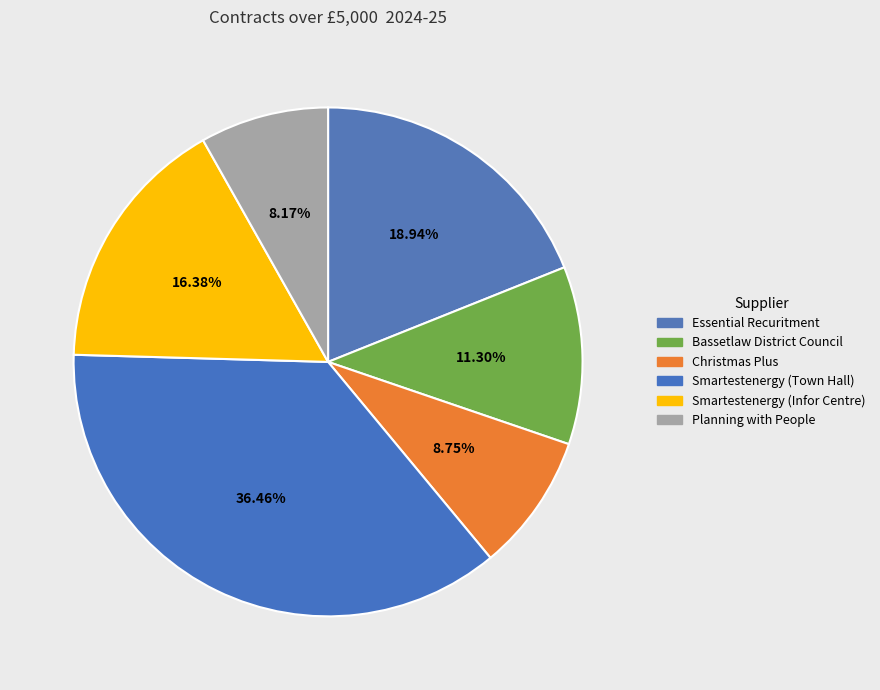

Does Smartestenergy (Town Hall) account for over 50% of the chart?

No